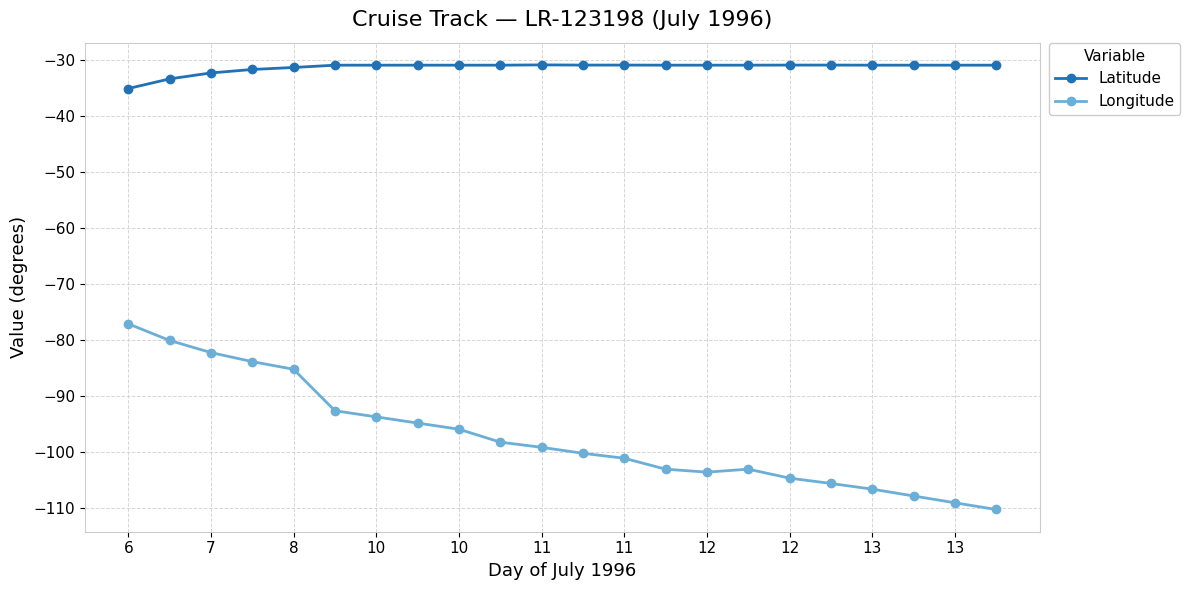

List the series in order of their peak value, highest first.

Latitude, Longitude